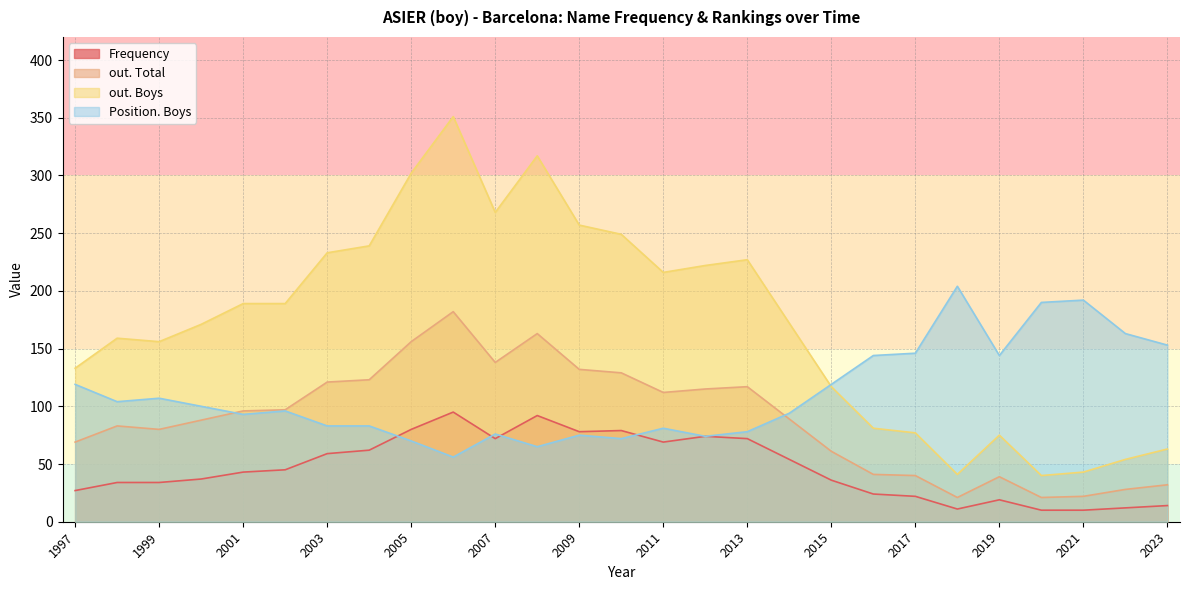

What is the total value across all series at 2017?

285